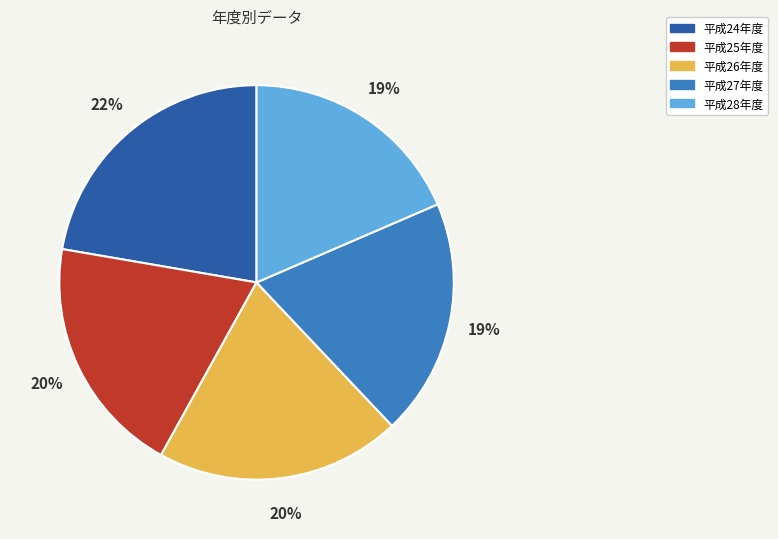

Combined, do 平成25年度 and 平成24年度 account for over 50%?

No